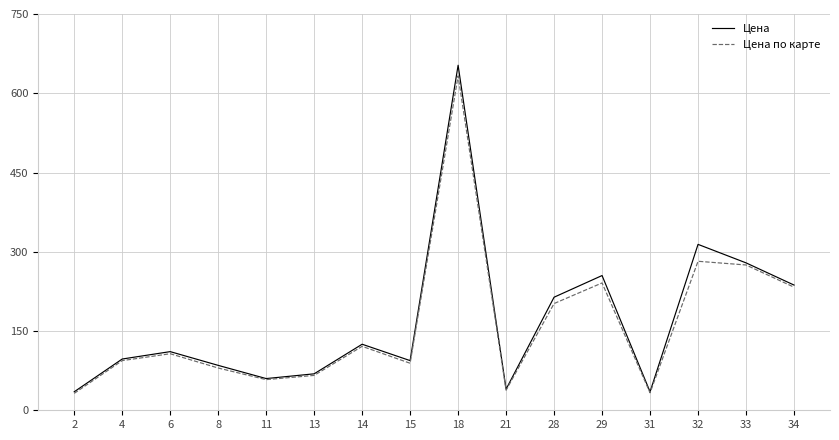

What is the difference between the maximum and second lowest values in the Цена по карте series?

600